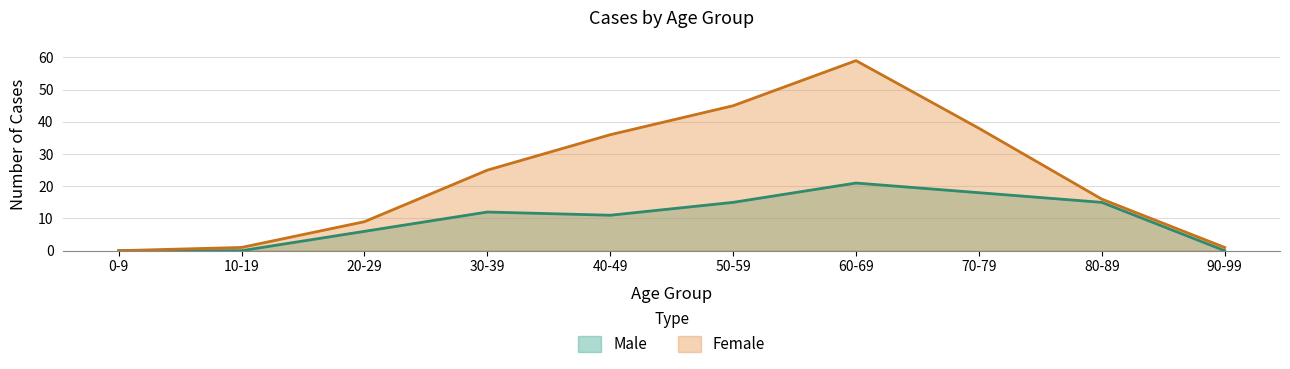

What is the average value of the Female series?

23